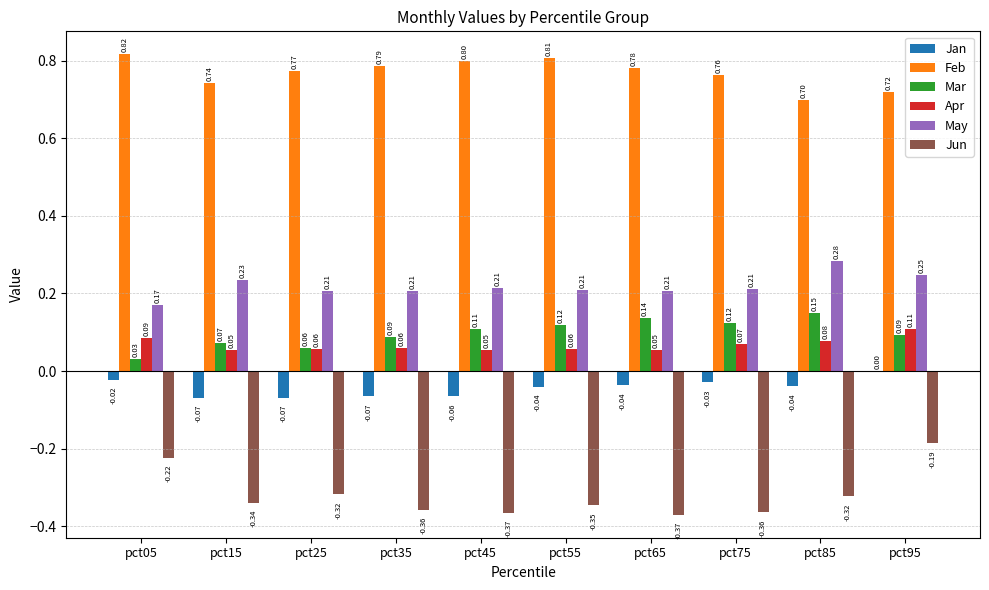

What is the sum of the May values at pct35 and pct75?

0.4